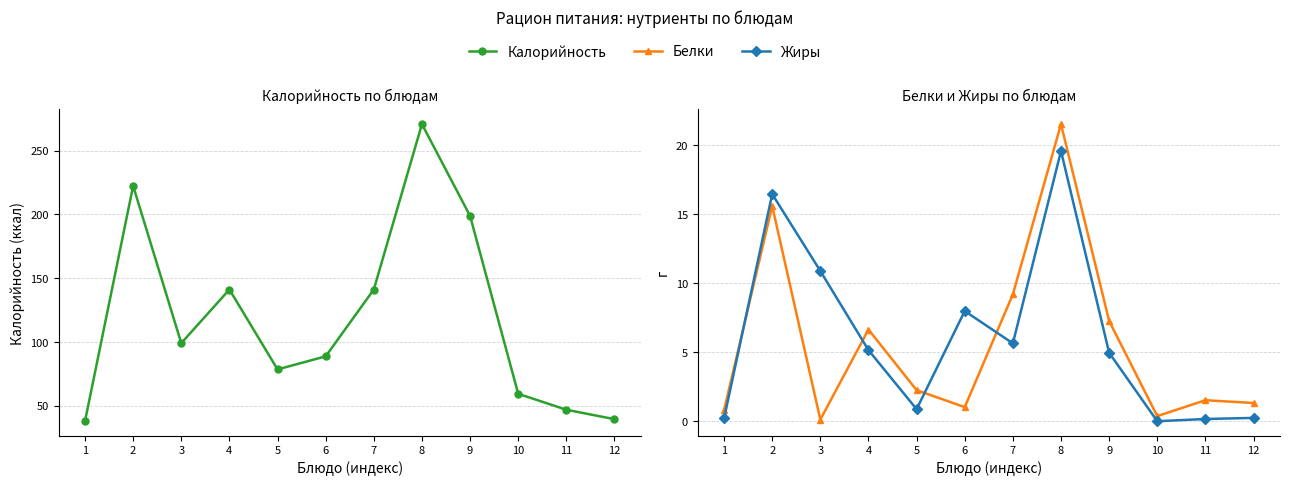

Is it true that Белки equals 0.2 at 10?

False